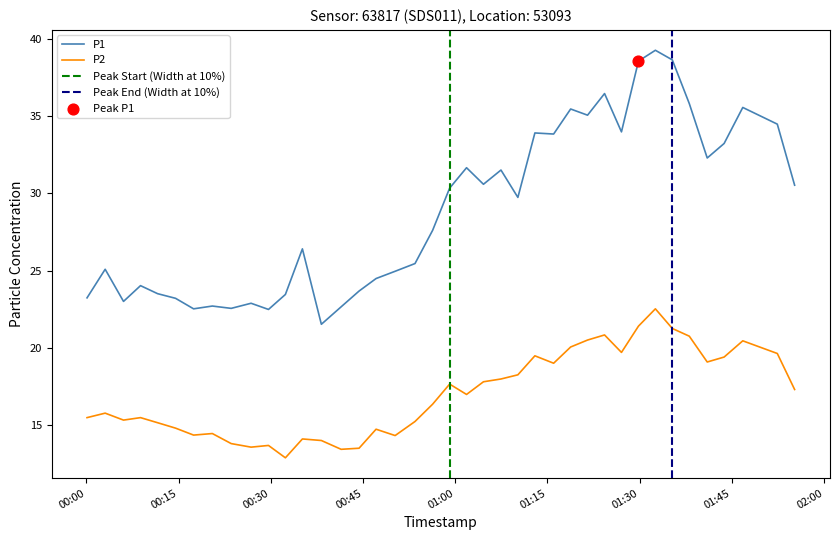

Which series contains the highest Y value?

P1